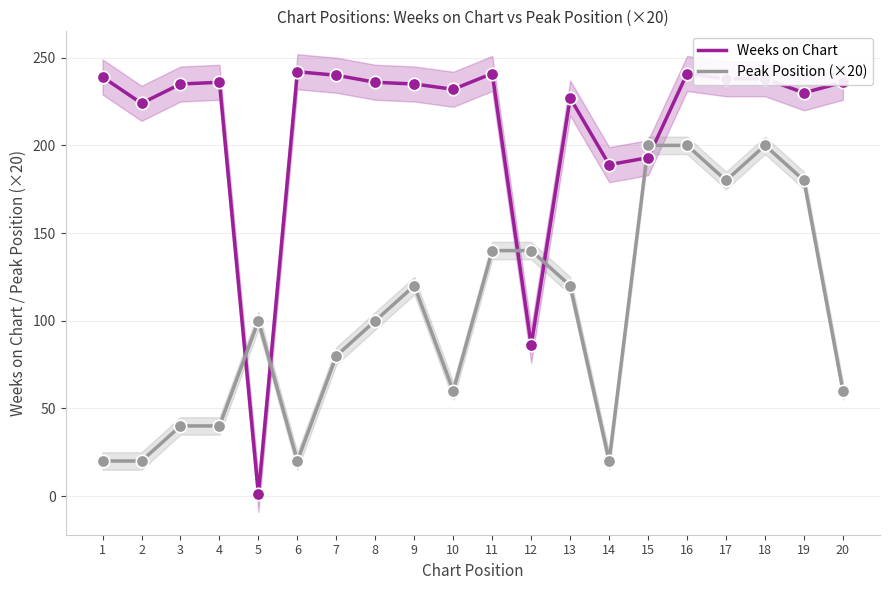

At which category is the sum across all series the highest?

16